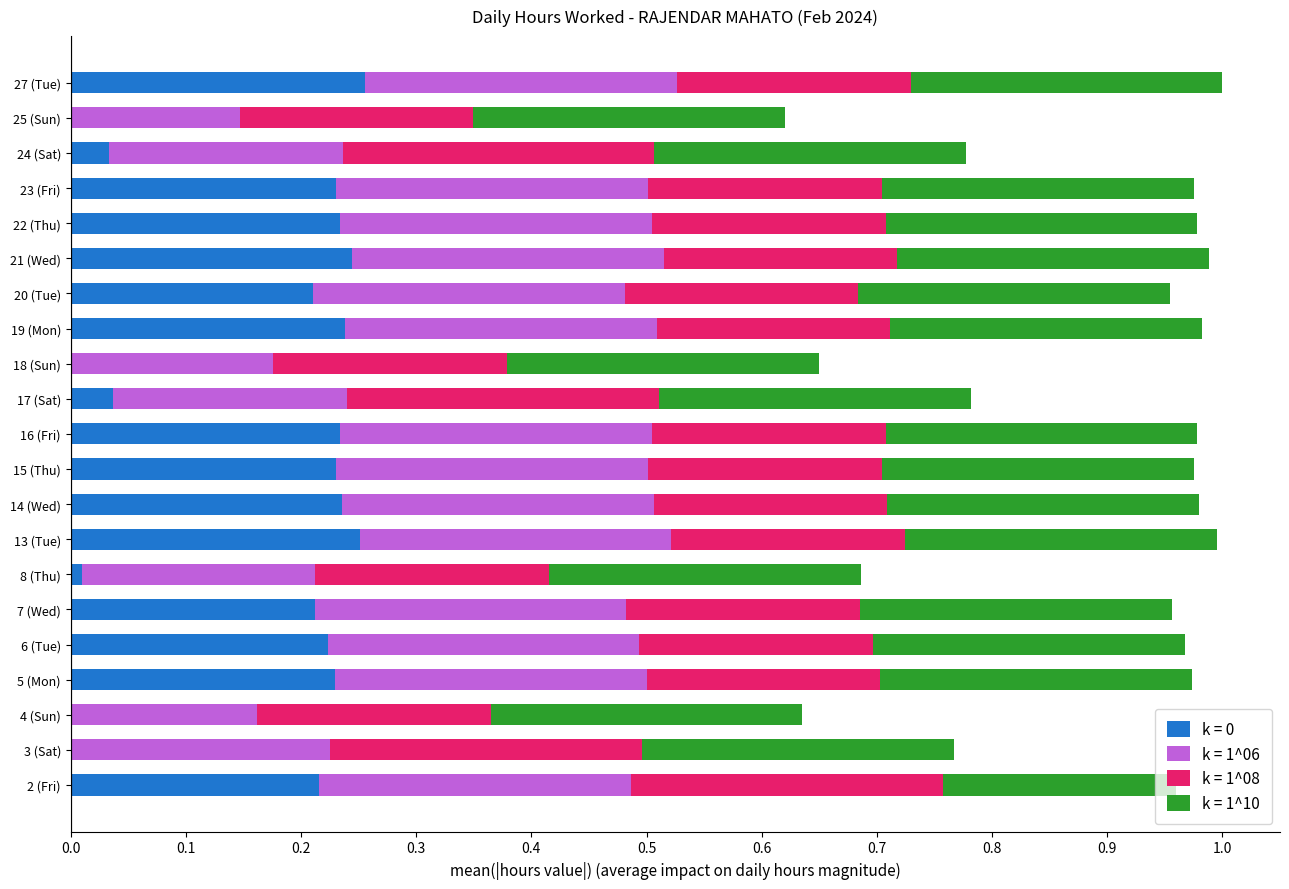

Is it true that k = 0 equals 0.3 at 23 (Fri)?

False